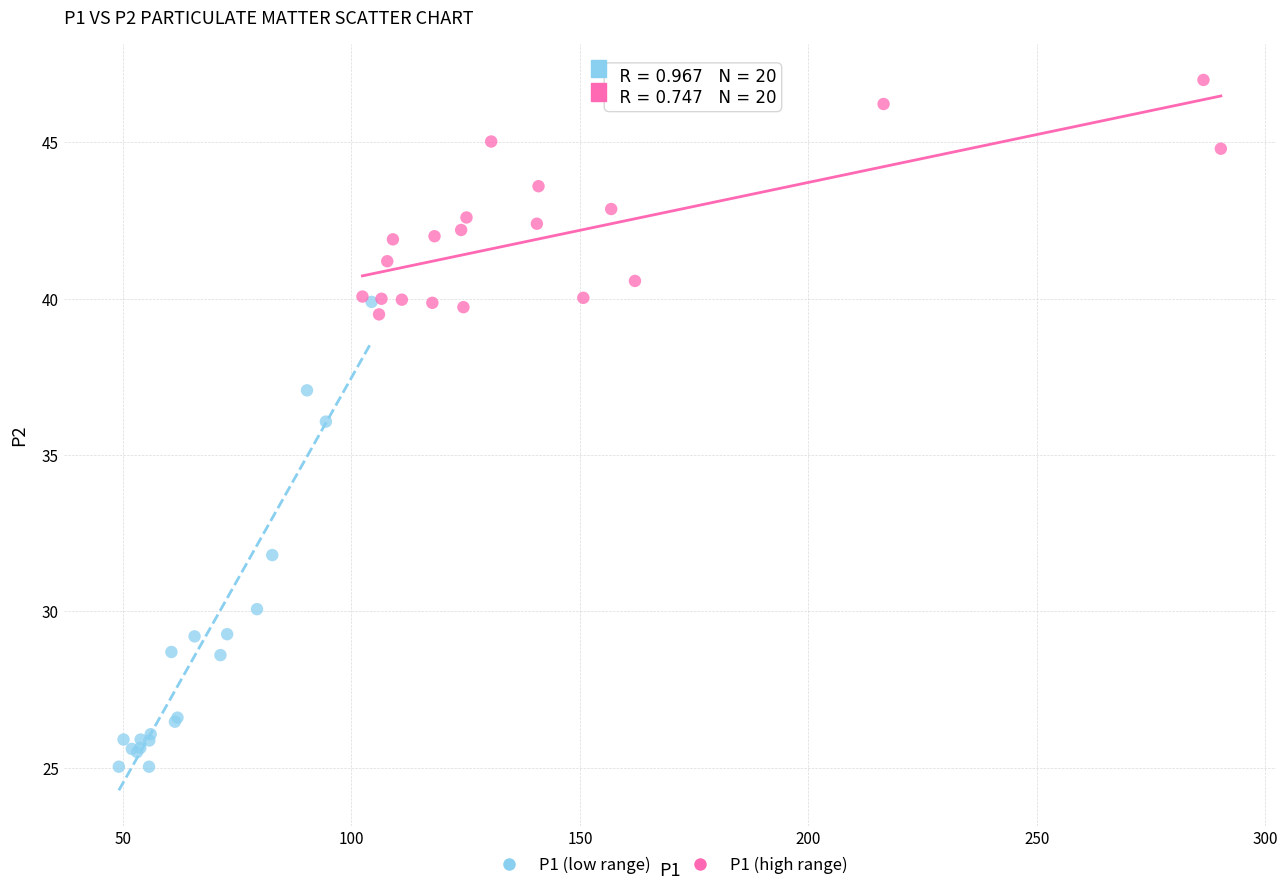

Which series has the largest Y range (max minus min)?

P1 (low range)